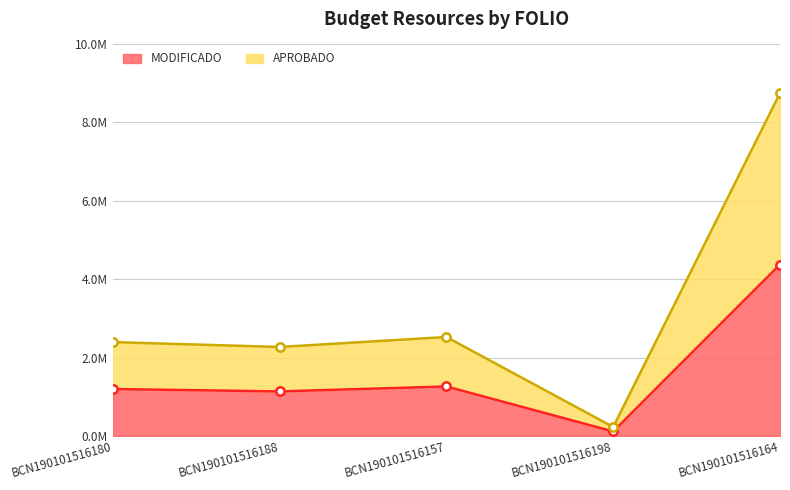

True or false: APROBADO and MODIFICADO intersect in this chart.

False